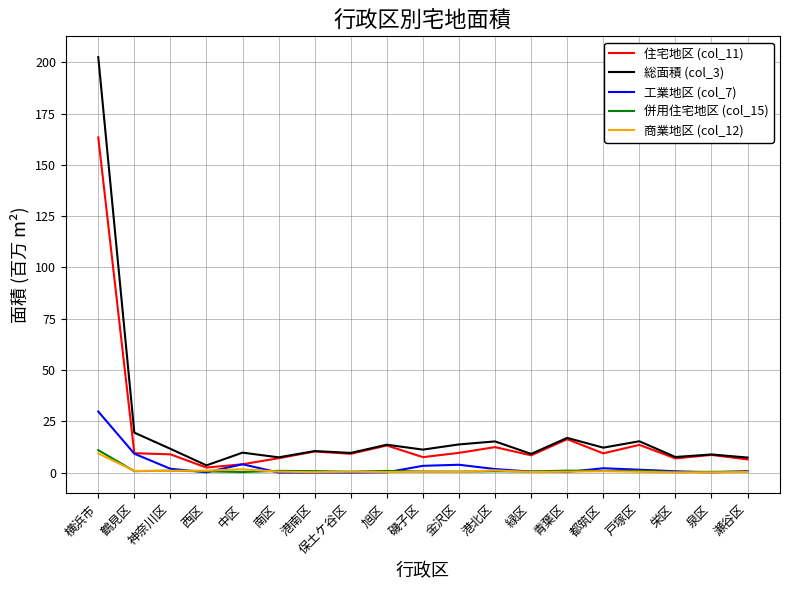

What is the maximum value for 商業地区 (col_12)?

9.3